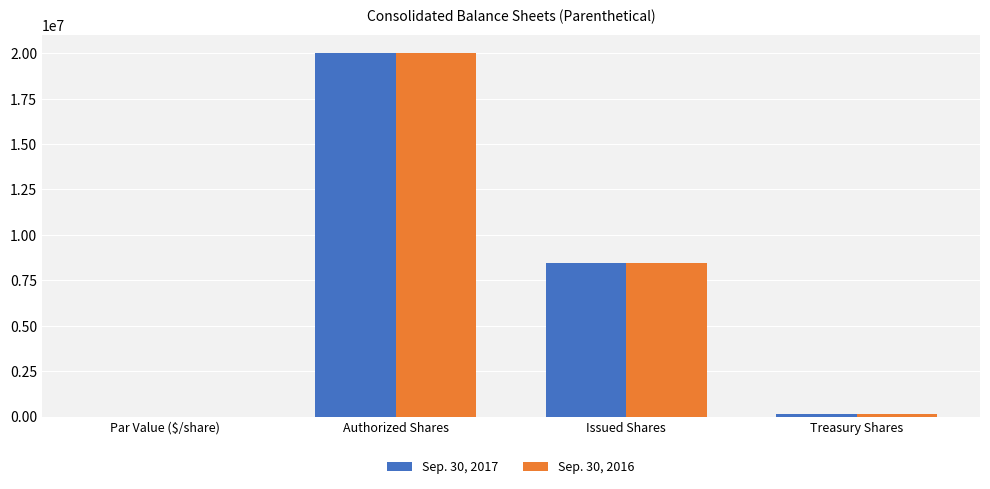

The Sep. 30, 2017 series shows 8445060.0 at Issued Shares. True or false?

True